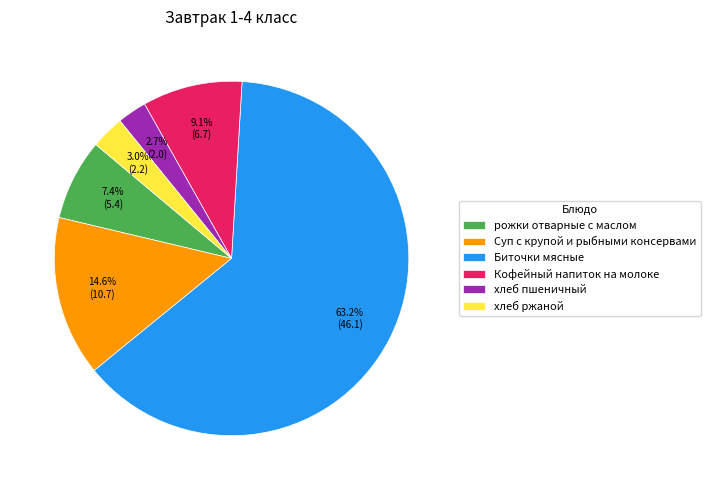

To the nearest percent, what percentage of the pie is Суп с крупой и рыбными консервами?

15%